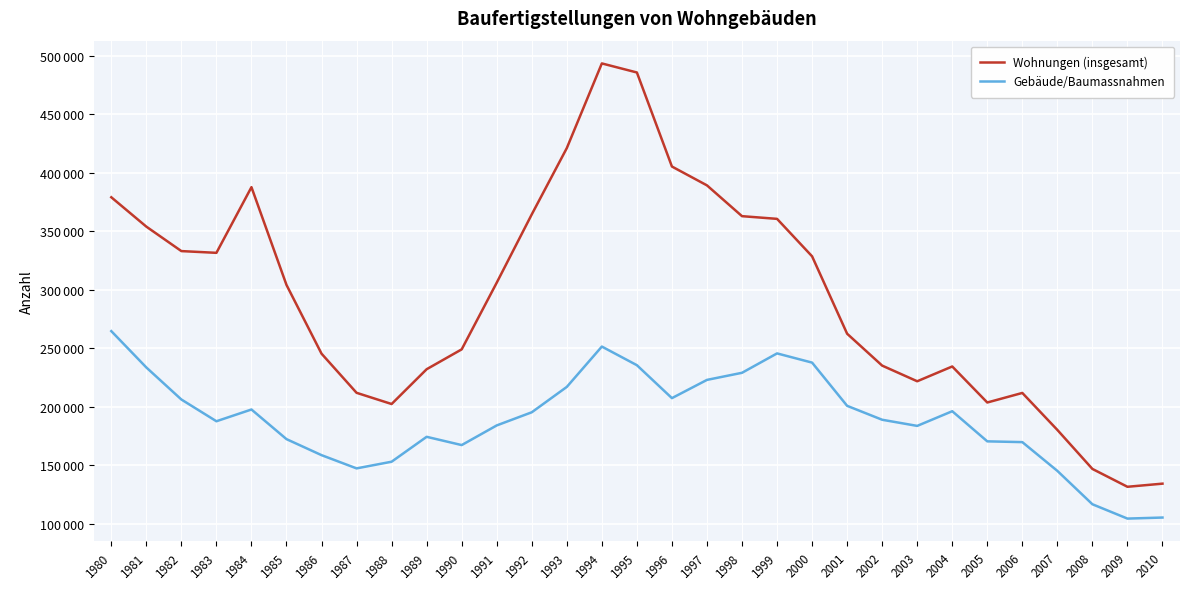

True or false: Gebäude/Baumassnahmen and Wohnungen (insgesamt) intersect in this chart.

False